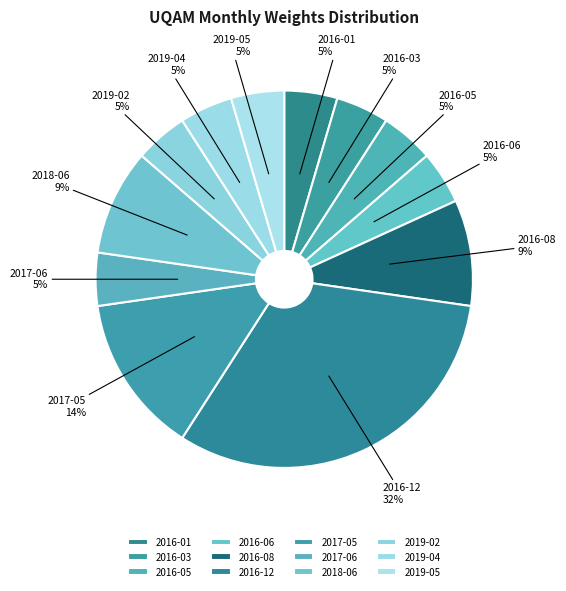

To the nearest percent, what is the average slice percentage?

8%